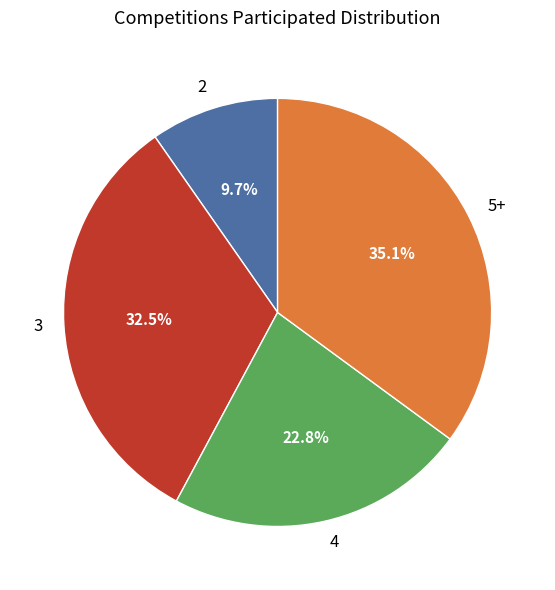

Approximately how many times larger is the value at 2 compared to 4?

0.4